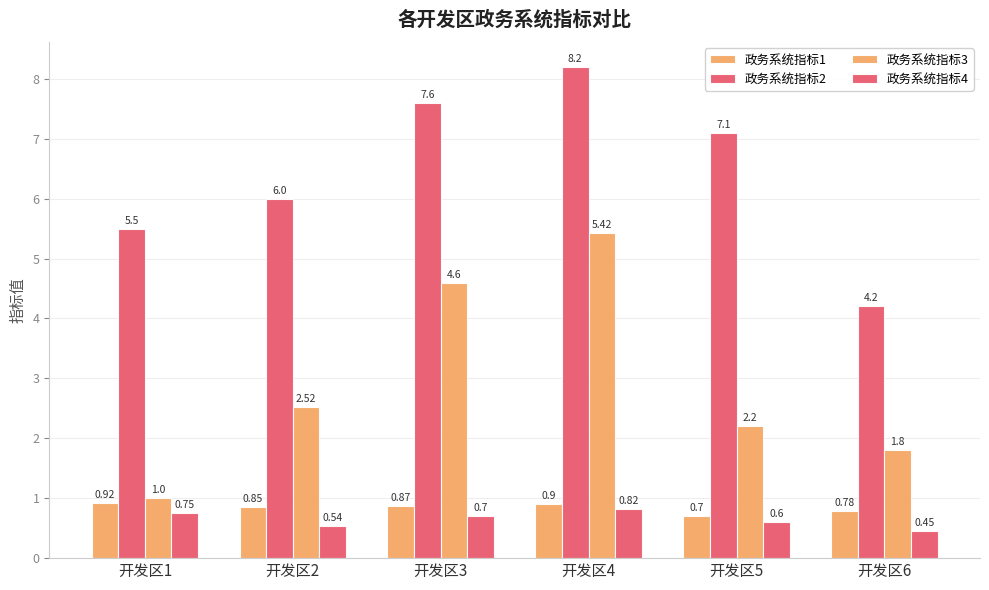

What is the maximum value for 政务系统指标4?

0.8